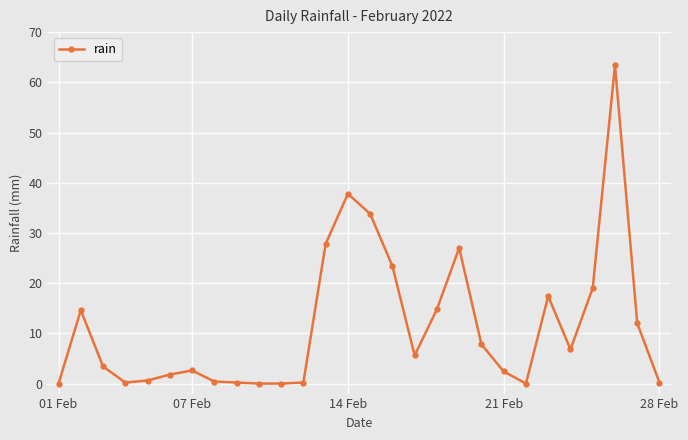

True or false: the data has more than 2 interior local peaks.

True